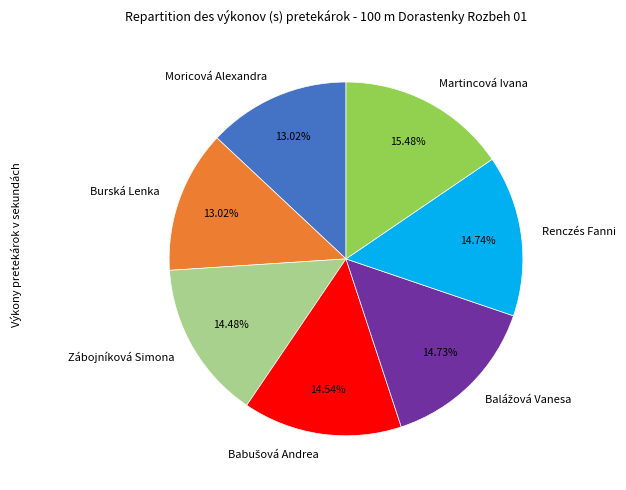

Which category has the biggest portion of the pie?

Martincová Ivana